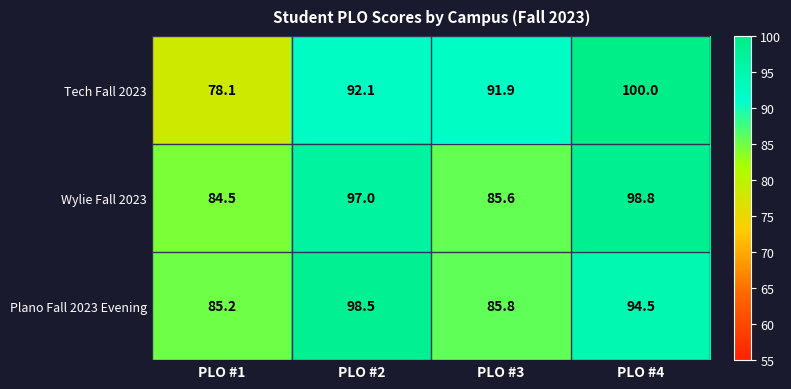

What is the sum of the Wylie Fall 2023 values at PLO #3 and PLO #4?

184.4